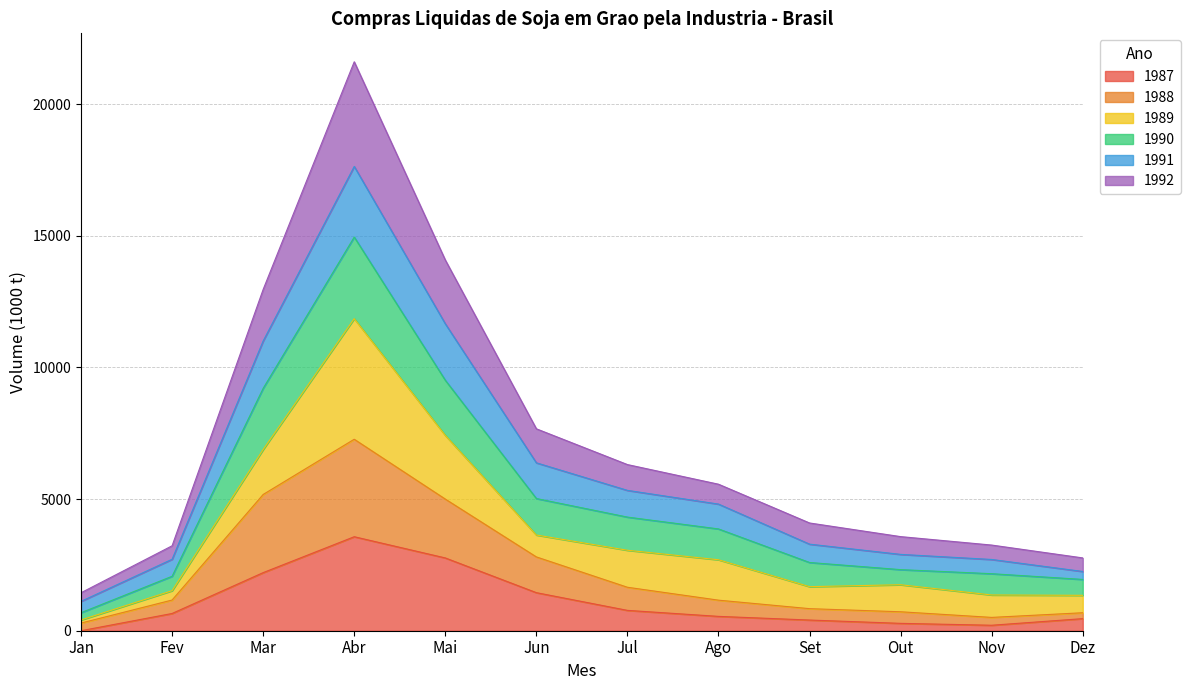

At which category is the sum across all series the highest?

Abr